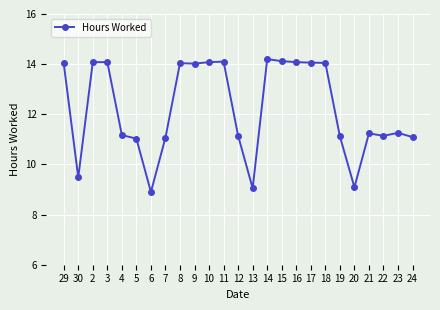

What is the minimum value shown in the chart?

8.9